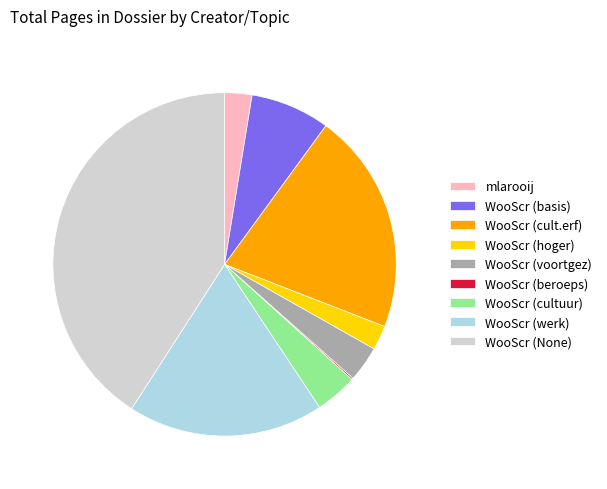

What is the ratio of the value at WooScr (cultuur) to the value at WooScr (hoger)?

1.7